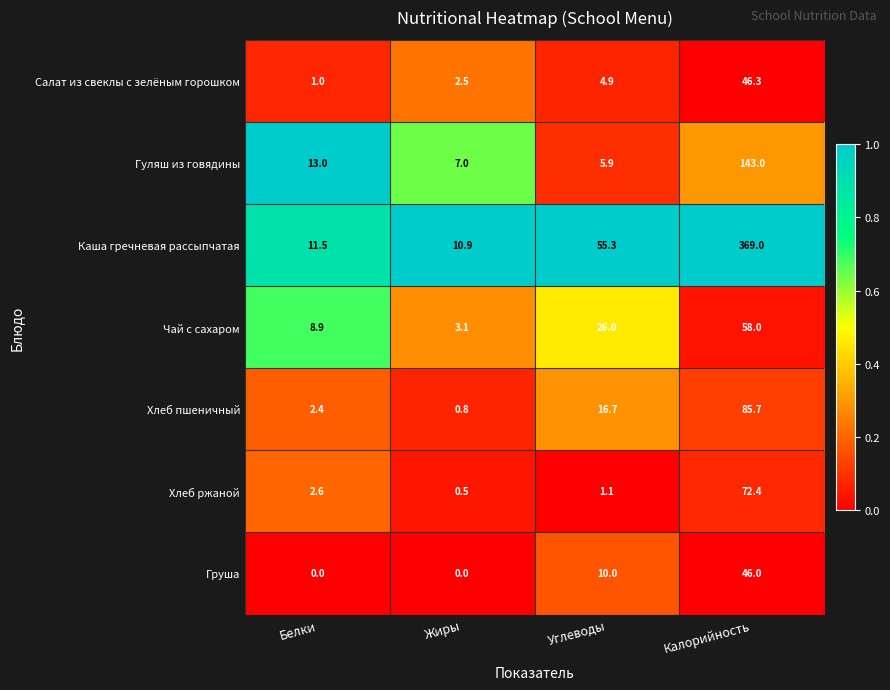

What is the average value of the Чай с сахаром series?

24.0